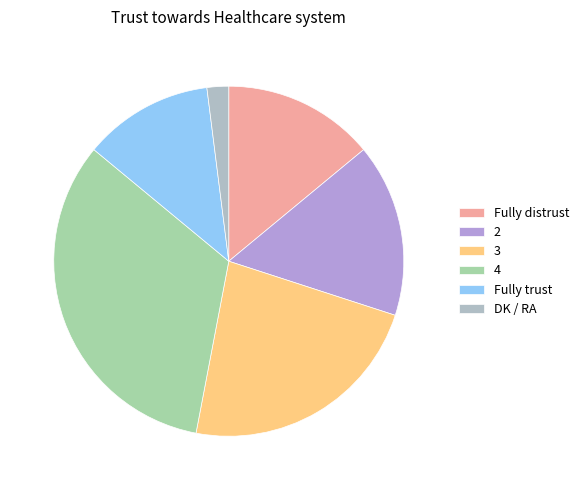

Is the sum of 3 and 2 greater than half?

No